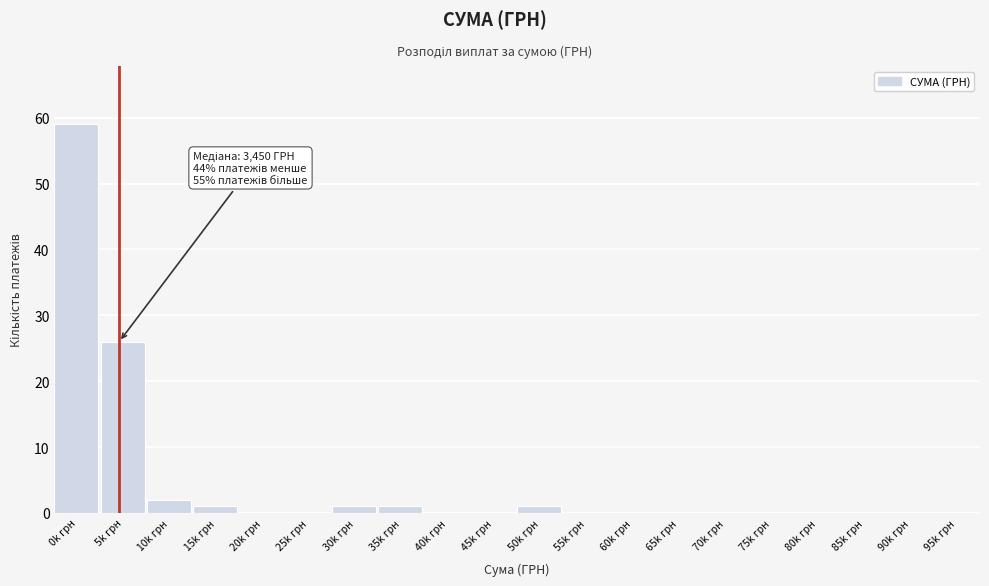

Reading left to right, transcribe all the data shown in this chart.

0k грн=59	5k грн=26	10k грн=2	15k грн=1	20k грн=0	25k грн=0	30k грн=1	35k грн=1	40k грн=0	45k грн=0	50k грн=1	55k грн=0	60k грн=0	65k грн=0	70k грн=0	75k грн=0	80k грн=0	85k грн=0	90k грн=0	95k грн=0